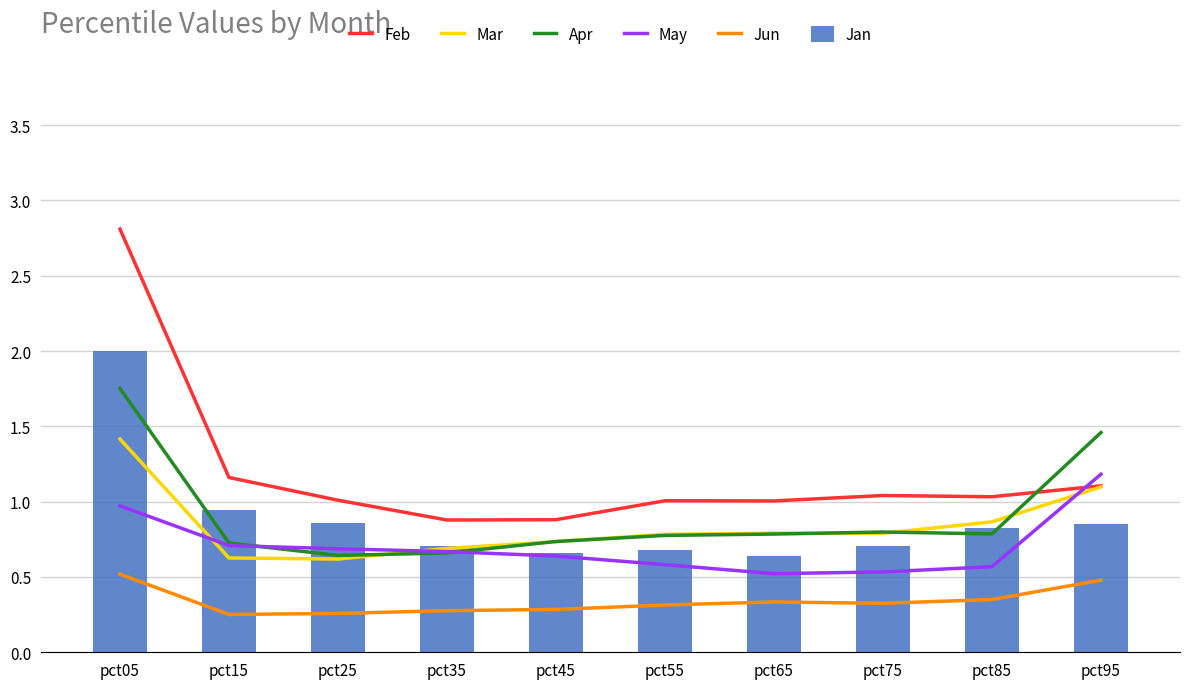

Count the Apr values in the range 0 to 1.

8